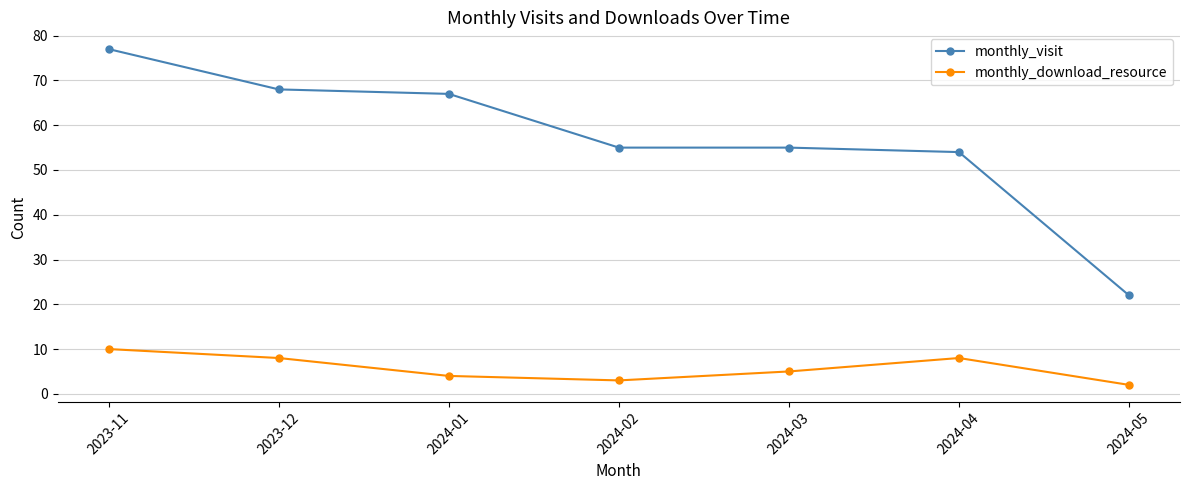

Does the chart display data point markers on the line(s)?

Yes